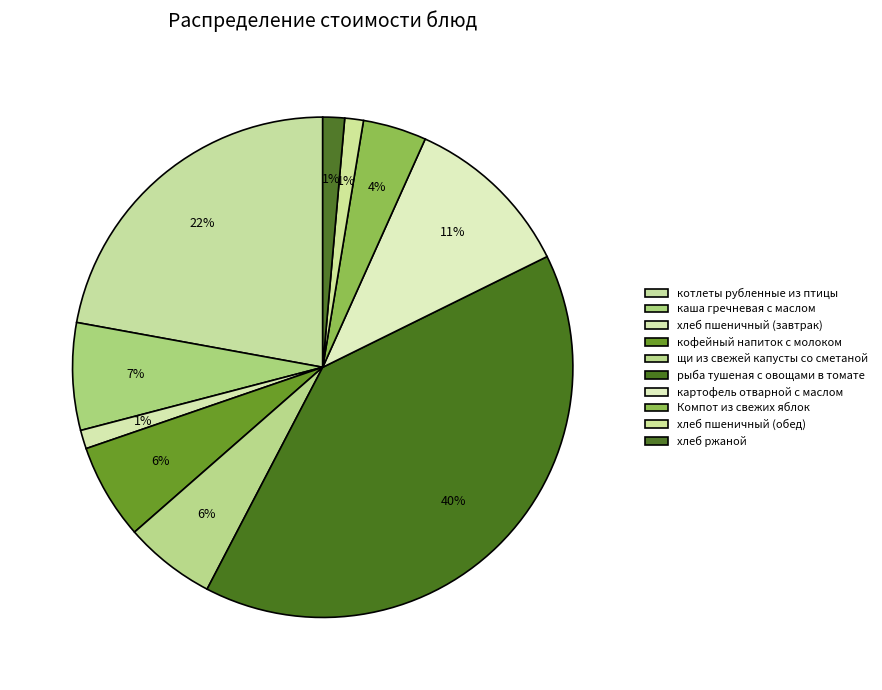

How many slices are in this pie chart?

10